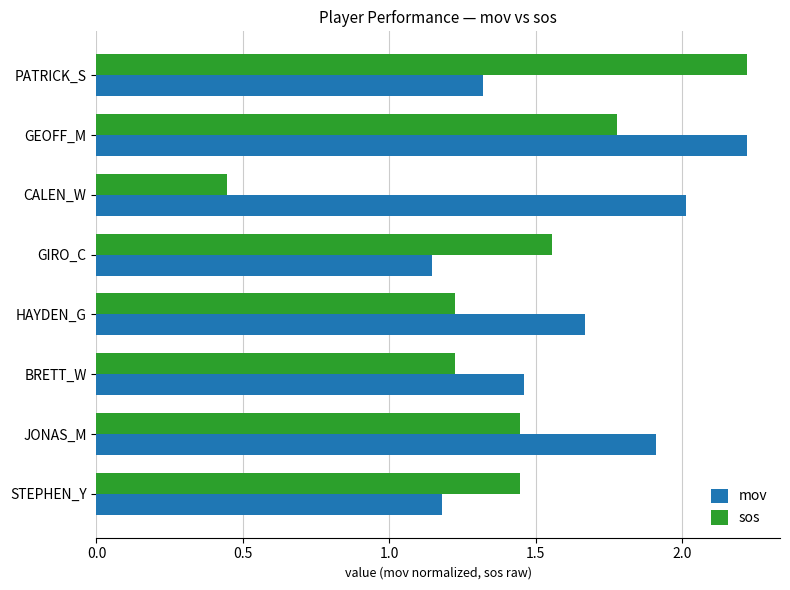

The mov series shows 2.2 at PATRICK_S. True or false?

False